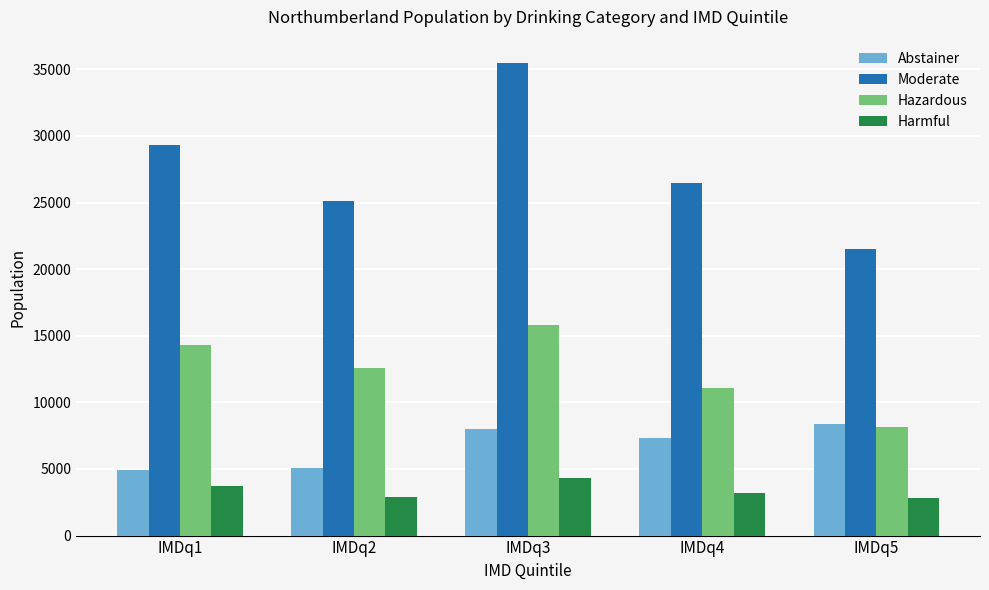

Rank the series at IMDq2 from highest to lowest value.

Moderate, Hazardous, Abstainer, Harmful